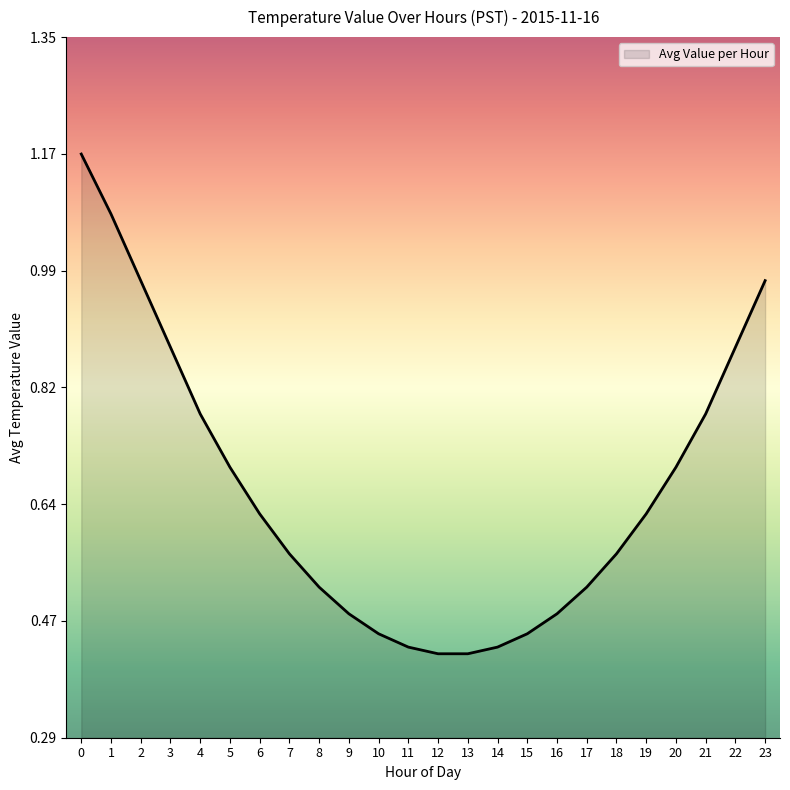

True or false: the data has more than 0 interior local peaks.

False